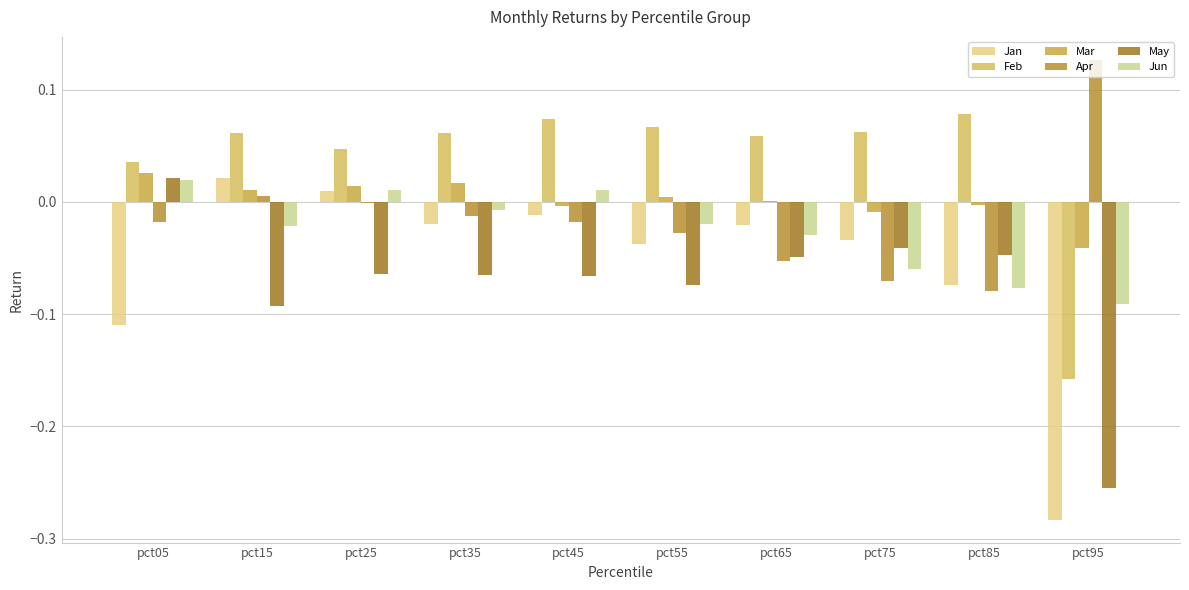

At which label does Feb reach its minimum?

pct95